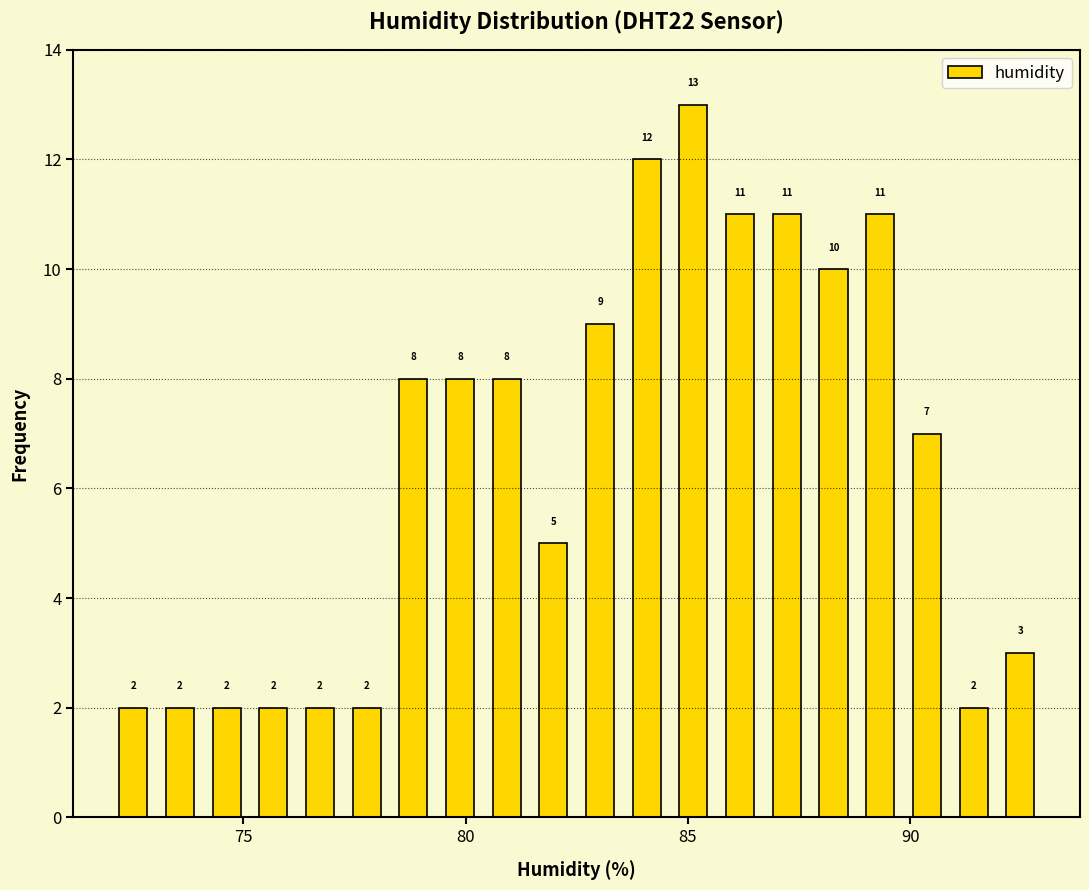

Read against the x-axis, roughly where is the centre of the tallest bar?

85.0